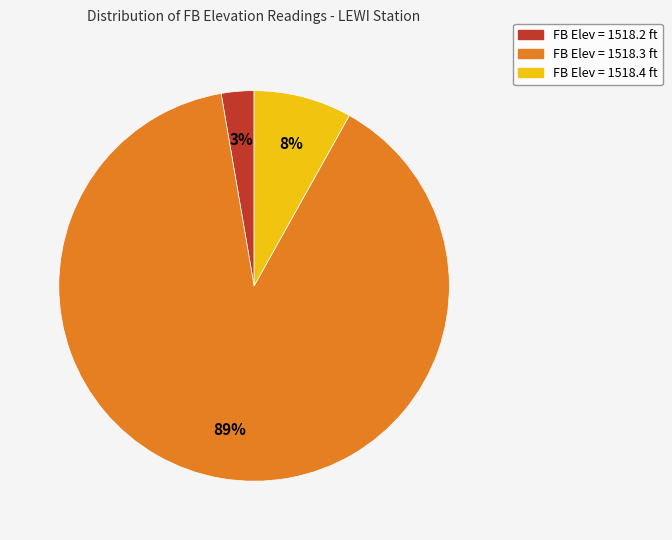

Is there any slice that represents more than half of the pie?

Yes